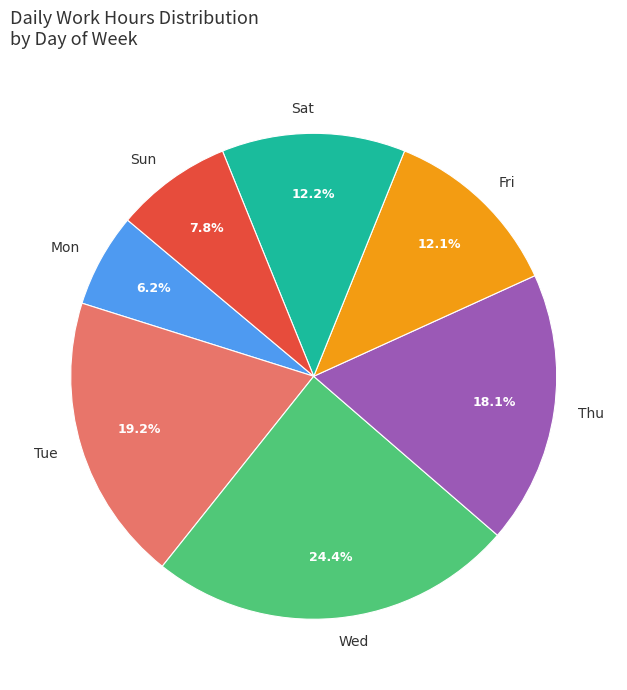

What is the smallest slice in the pie chart?

Mon